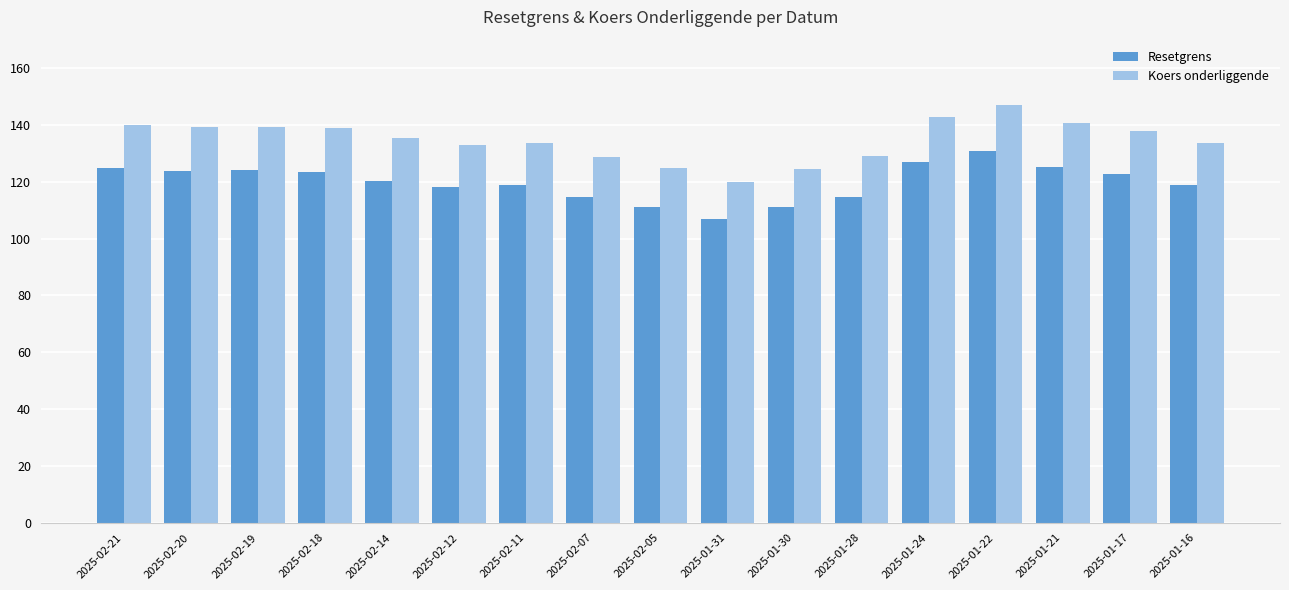

Rank the series by their average value, from highest to lowest.

Koers onderliggende, Resetgrens